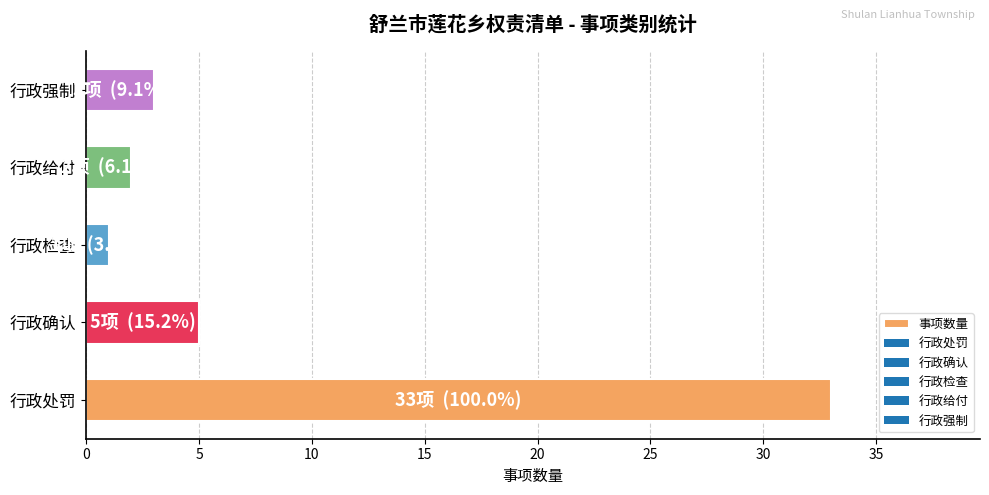

The value at 行政检查 is 1. True or false?

True